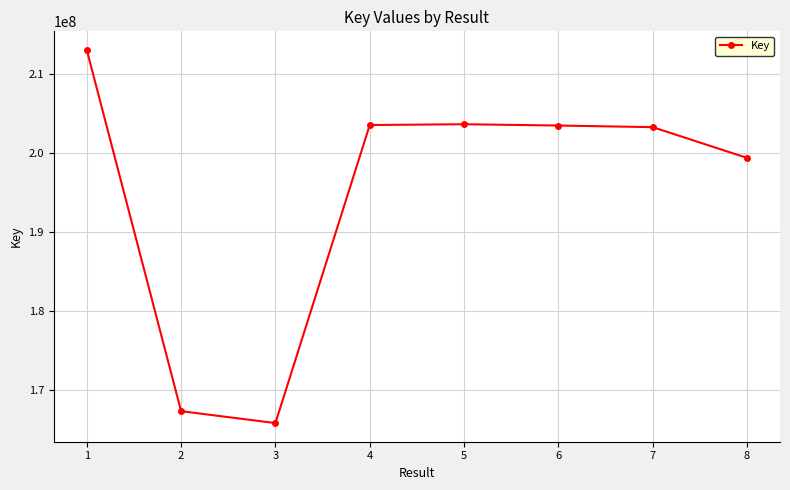

Is it true that the value at 4 is 281762510?

False